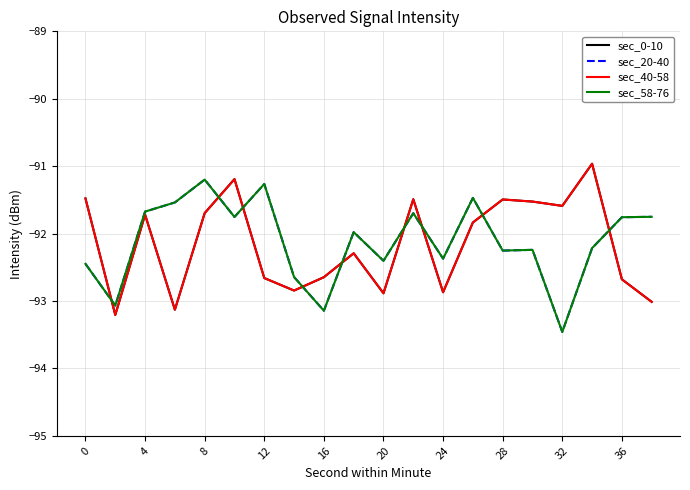

Is this an area chart (filled region under the line)?

No